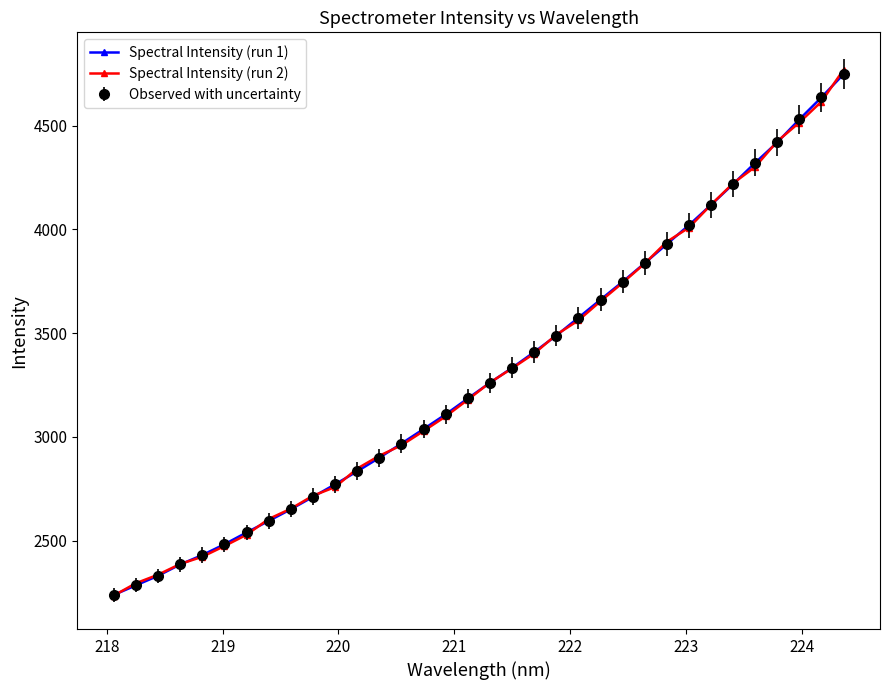

Is this an area chart (filled region under the line)?

No